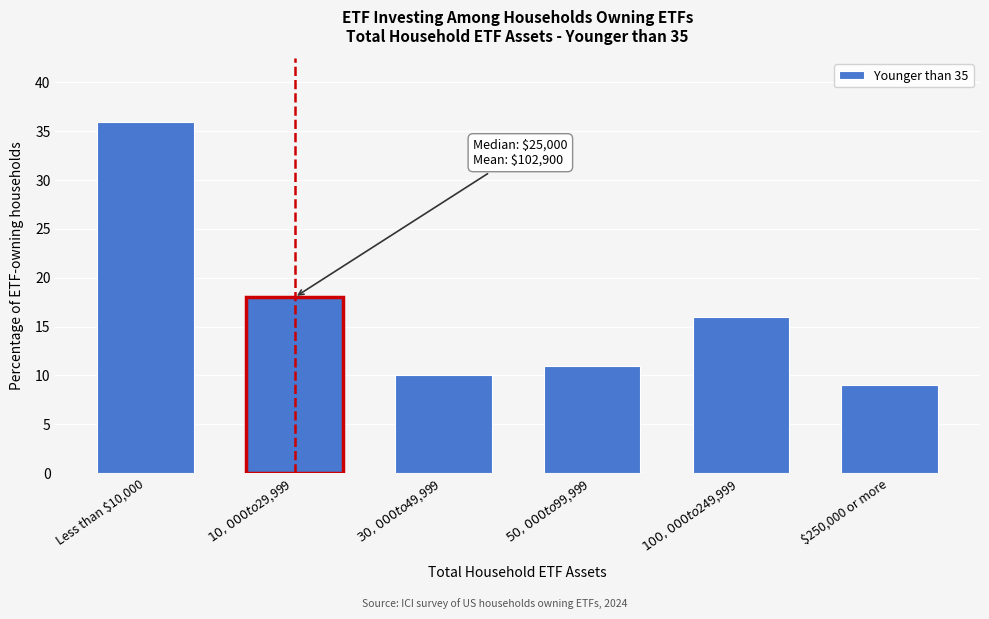

Reading right to left, list all the values displayed in this chart.

9	16	11	10	18	36